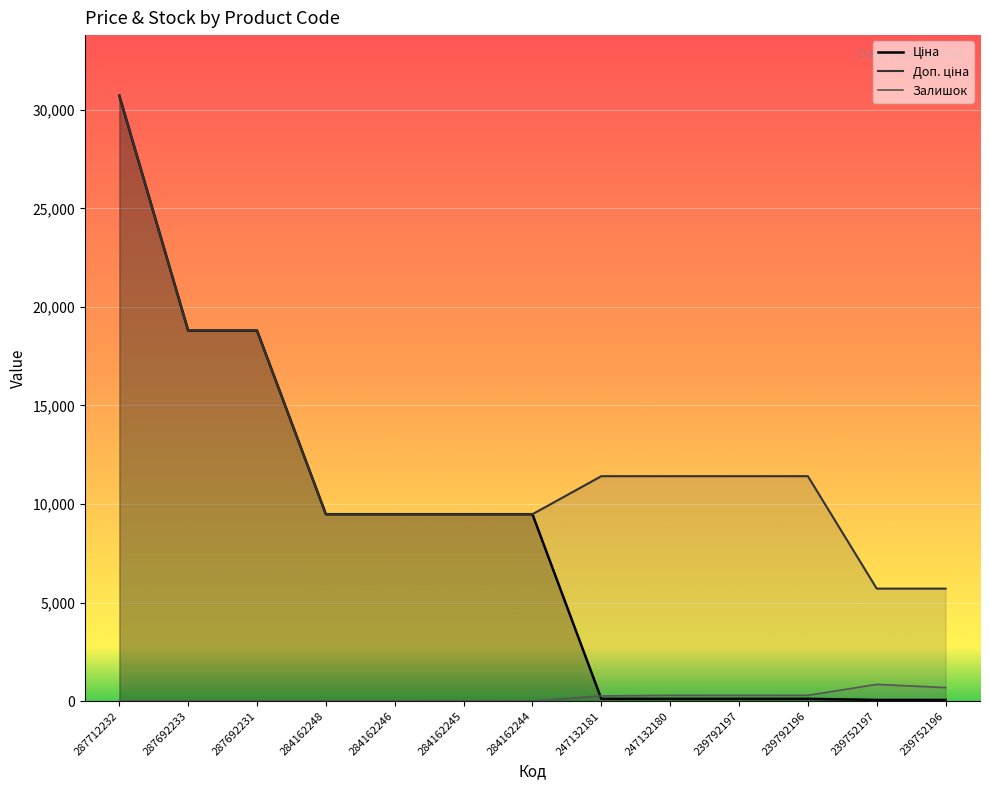

List the series in order of their peak value, highest first.

Ціна, Доп. ціна, Залишок